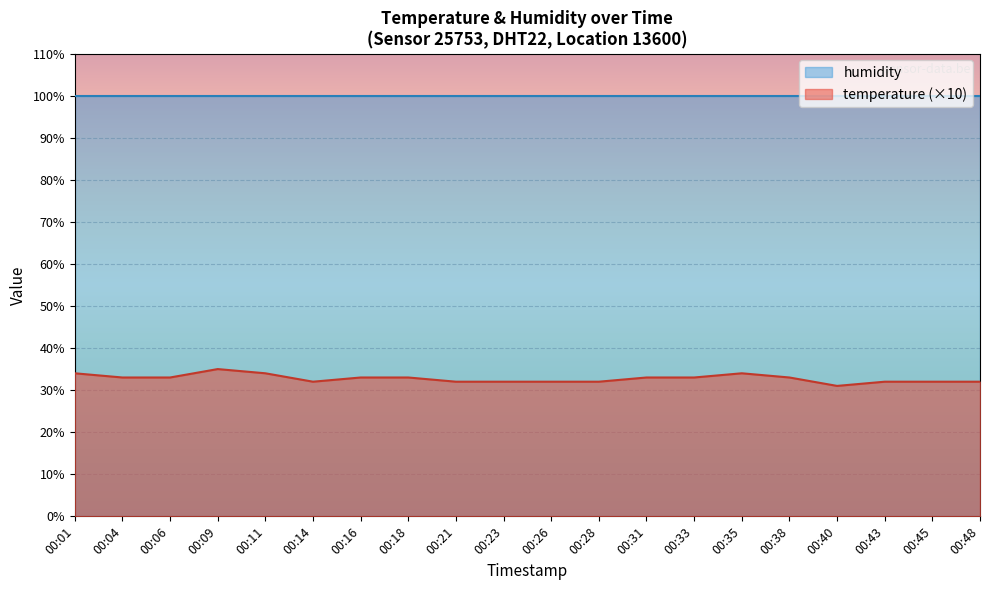

The chart shows a value of 33 at 00:31. True or false?

True